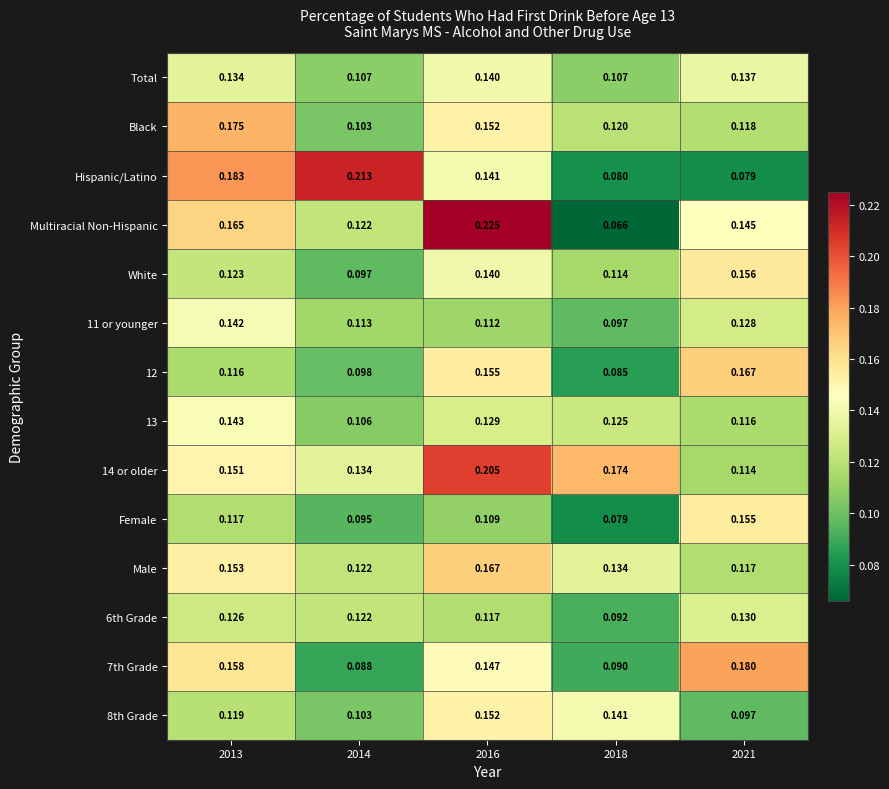

Is the value of 11 or younger at 2018 greater than the value of 12 at 2021?

No